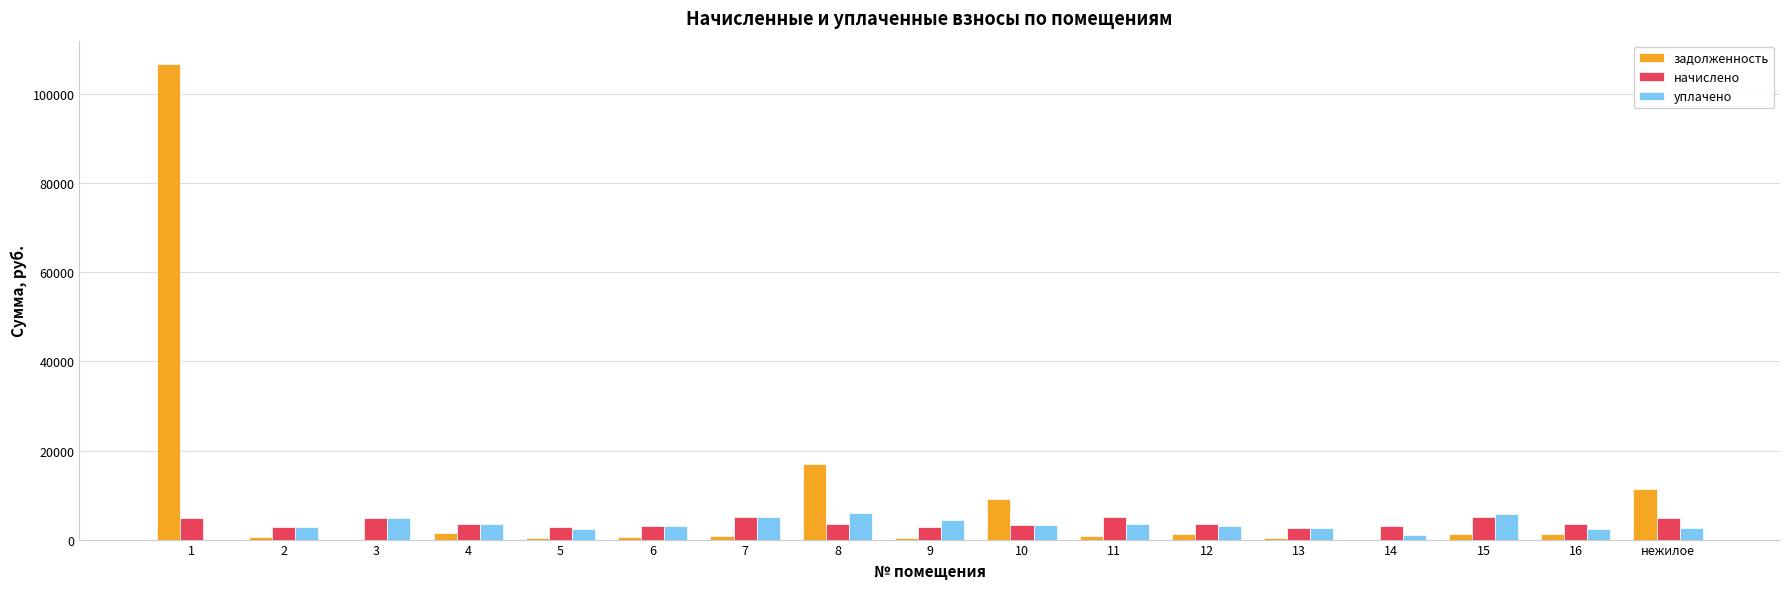

The value of начислено at 3 is 4849.7. True or false?

True